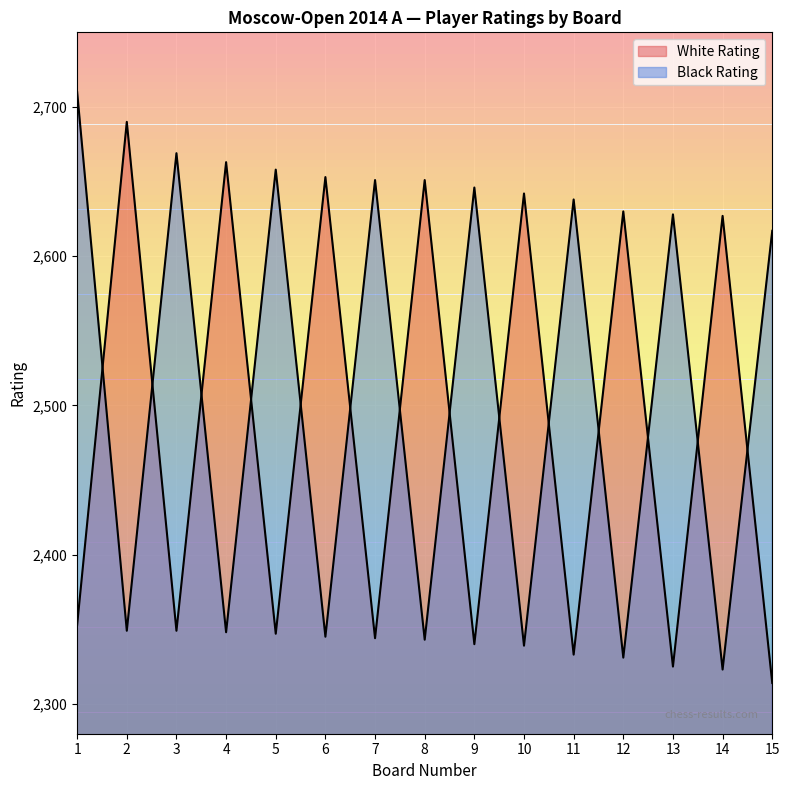

Between which two adjacent categories do Black Rating and White Rating first intersect?

1 and 2